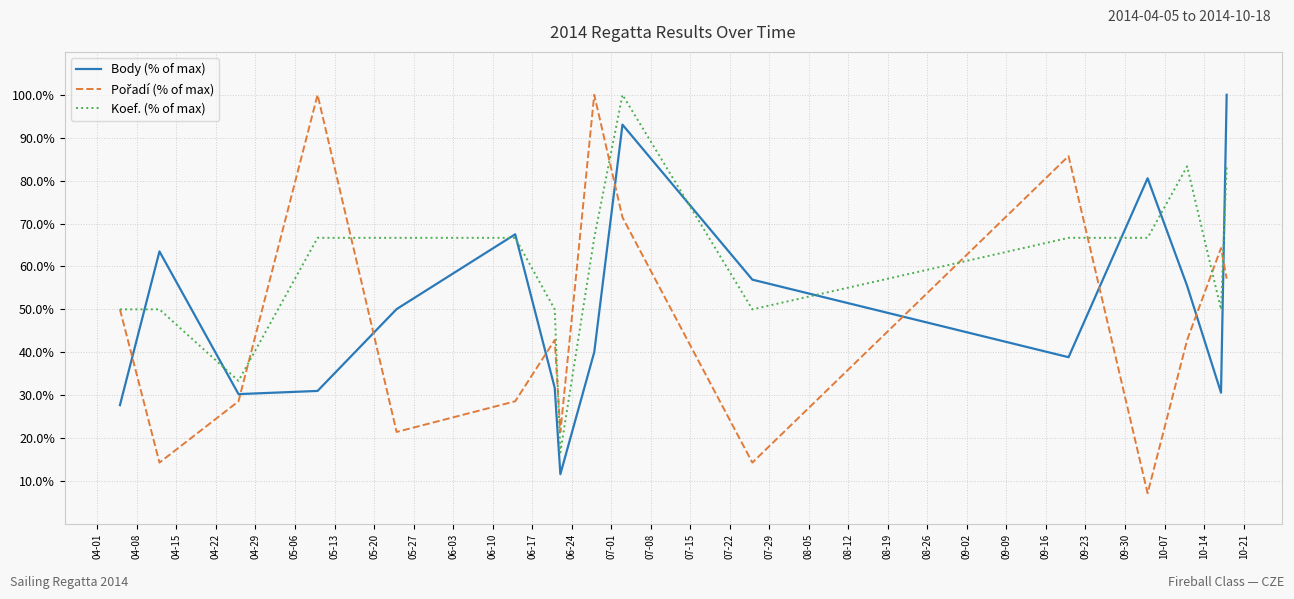

Which series has the largest total across all categories?

Koef. (% of max)